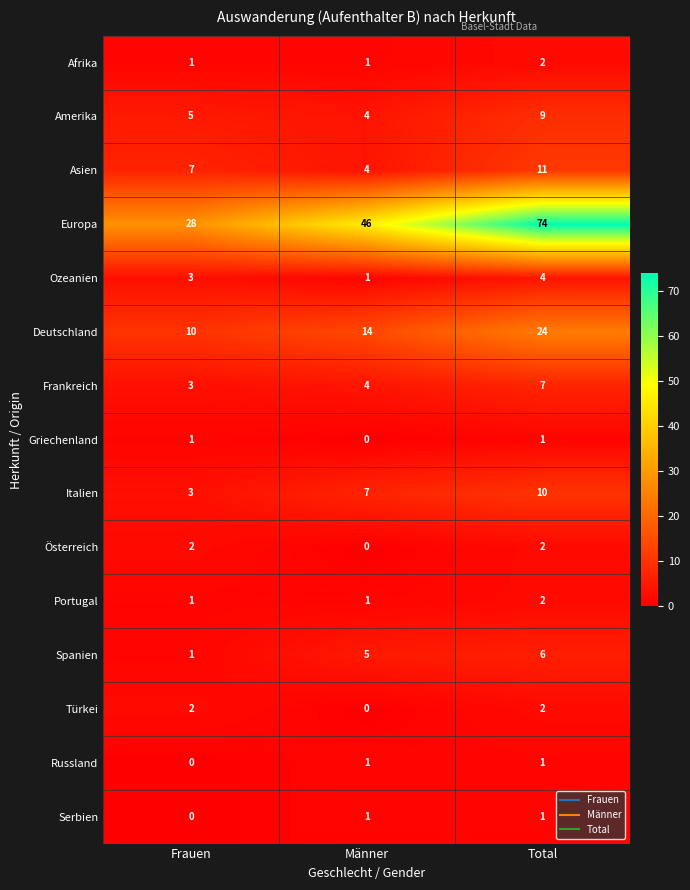

What is the minimum value for Deutschland?

10